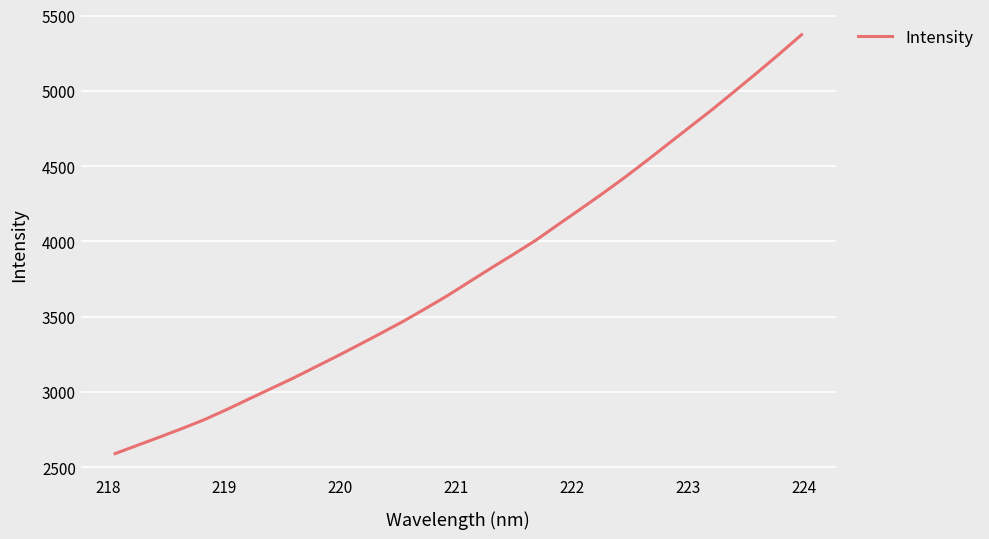

What is the difference between the maximum and minimum values?

2783.3